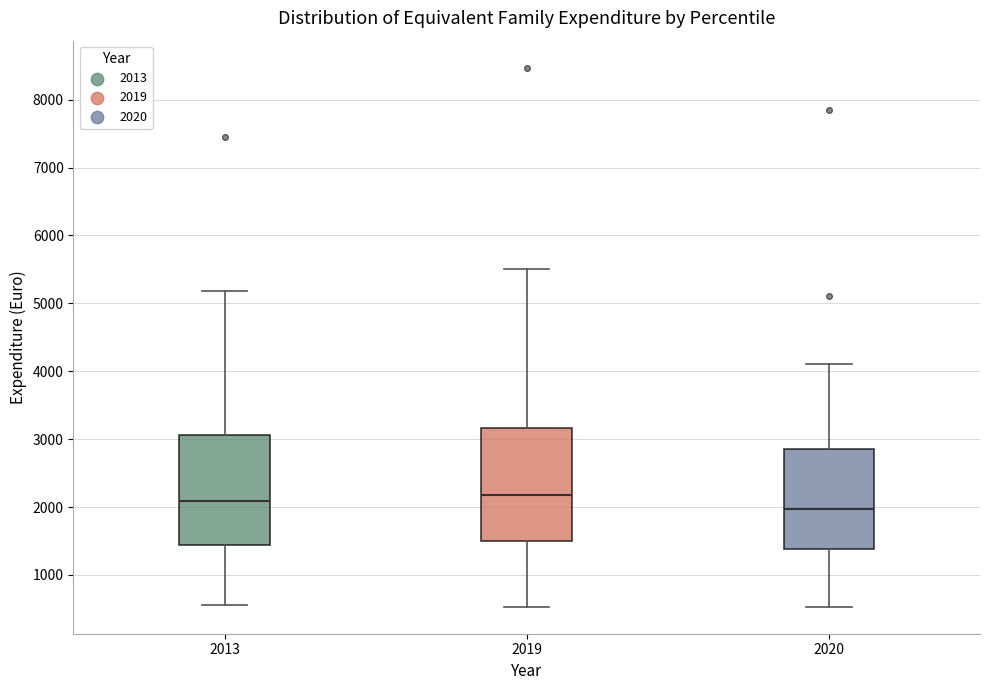

Which box's median line is the lowest?

2020